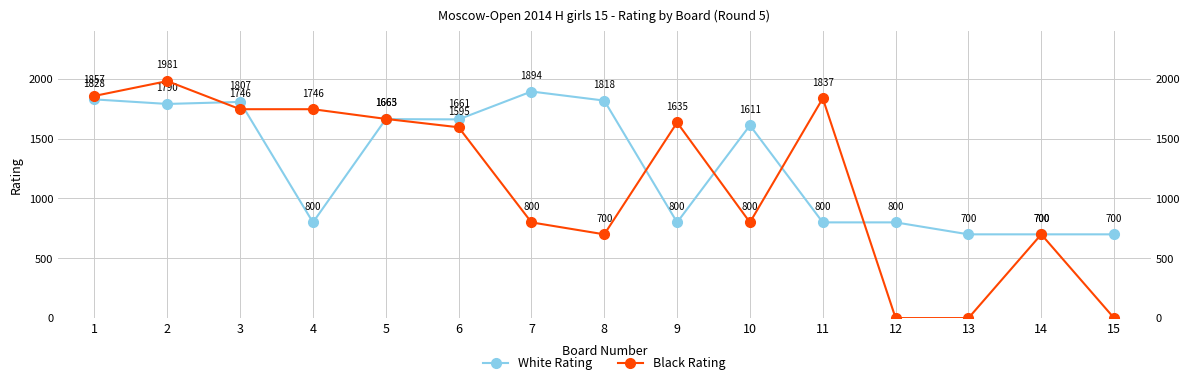

Reading right to left, extract all data points from this chart.

White Rating: 700	700	700	800	800	1611	800	1818	1894	1661	1663	800	1807	1790	1828
Black Rating: 0	700	0	0	1837	800	1635	700	800	1595	1665	1746	1746	1981	1857